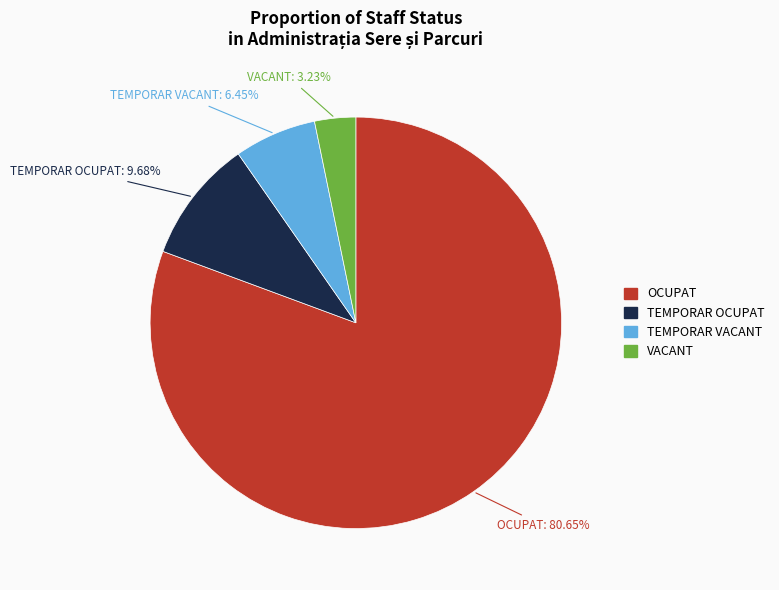

Is there any slice that represents more than half of the pie?

Yes